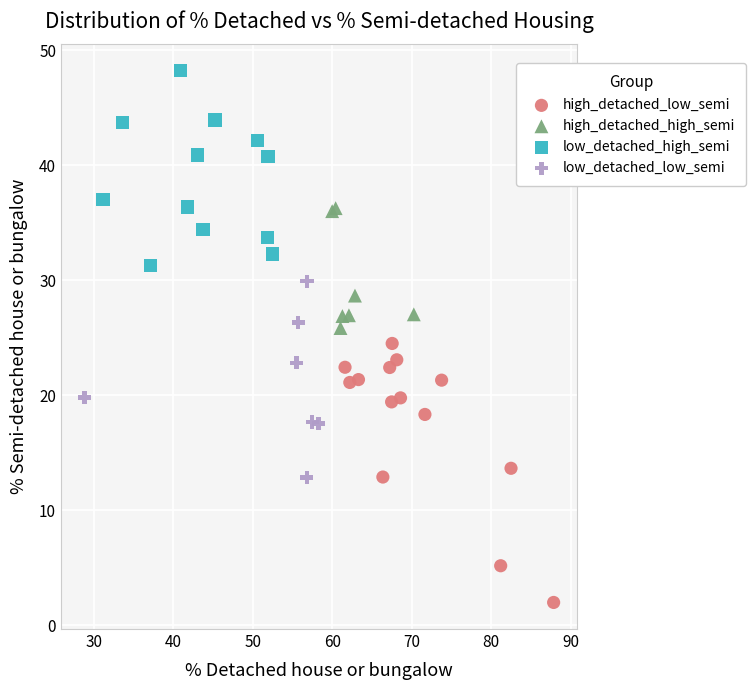

Which series reaches the minimum Y coordinate?

high_detached_low_semi